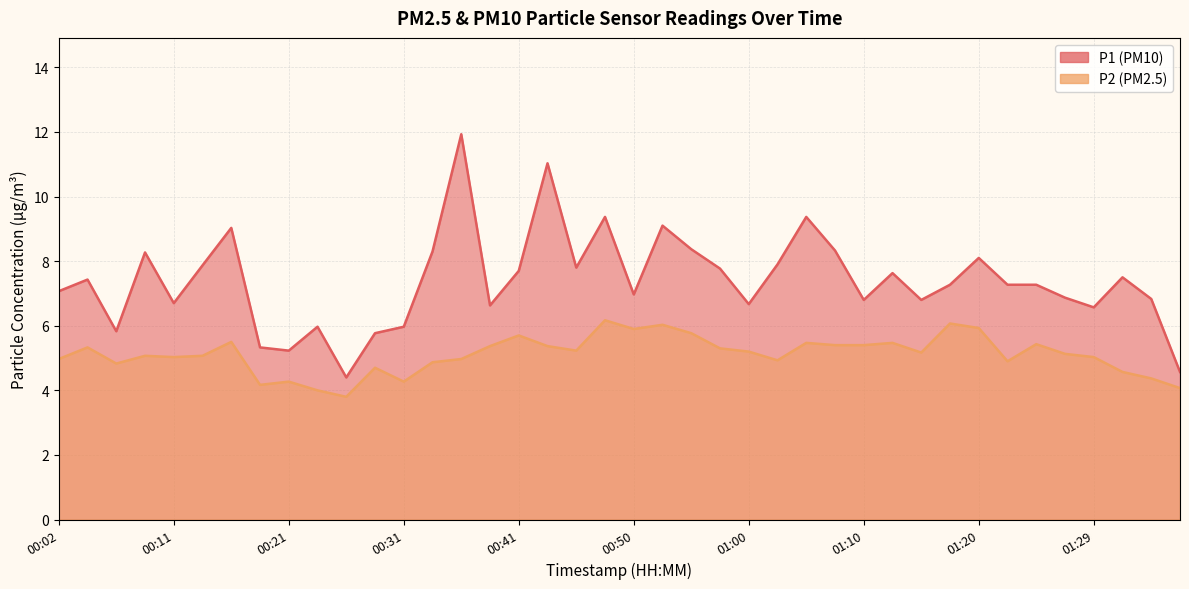

List the series in order of their peak value, lowest first.

P2, P1